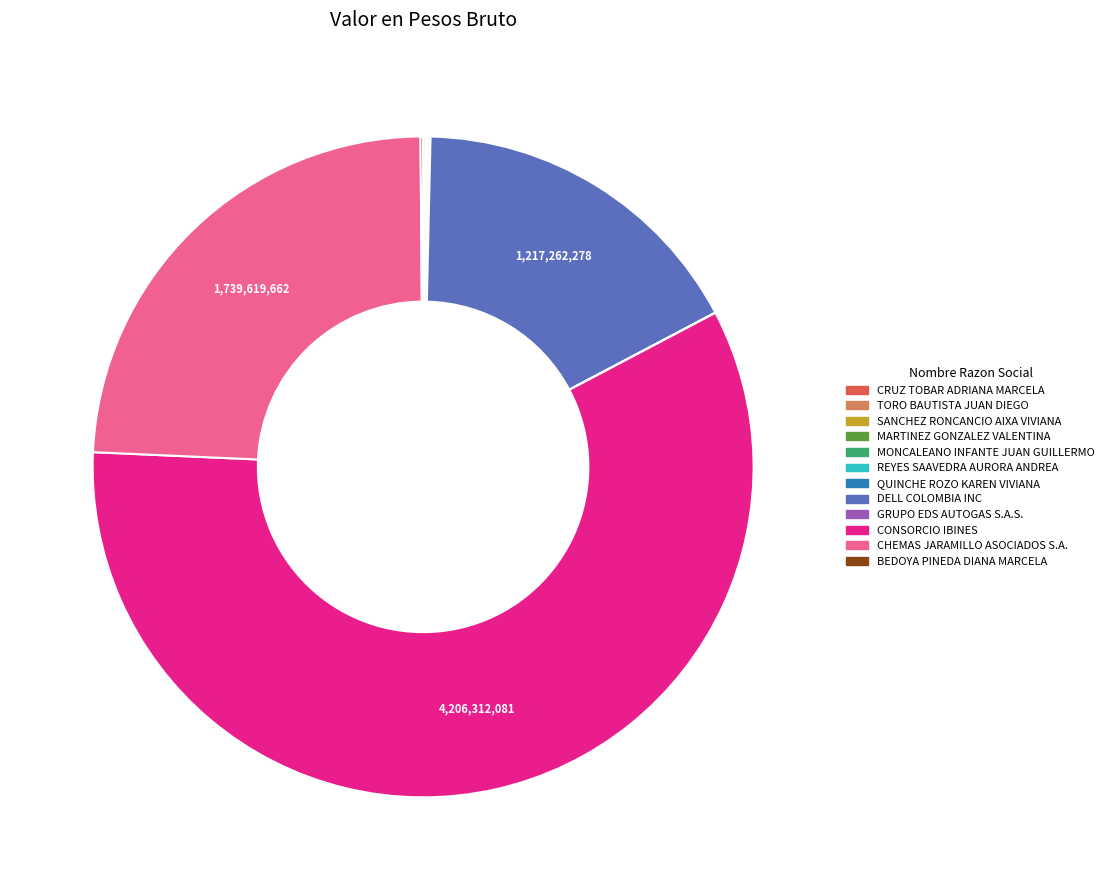

Does any single category account for the majority?

Yes